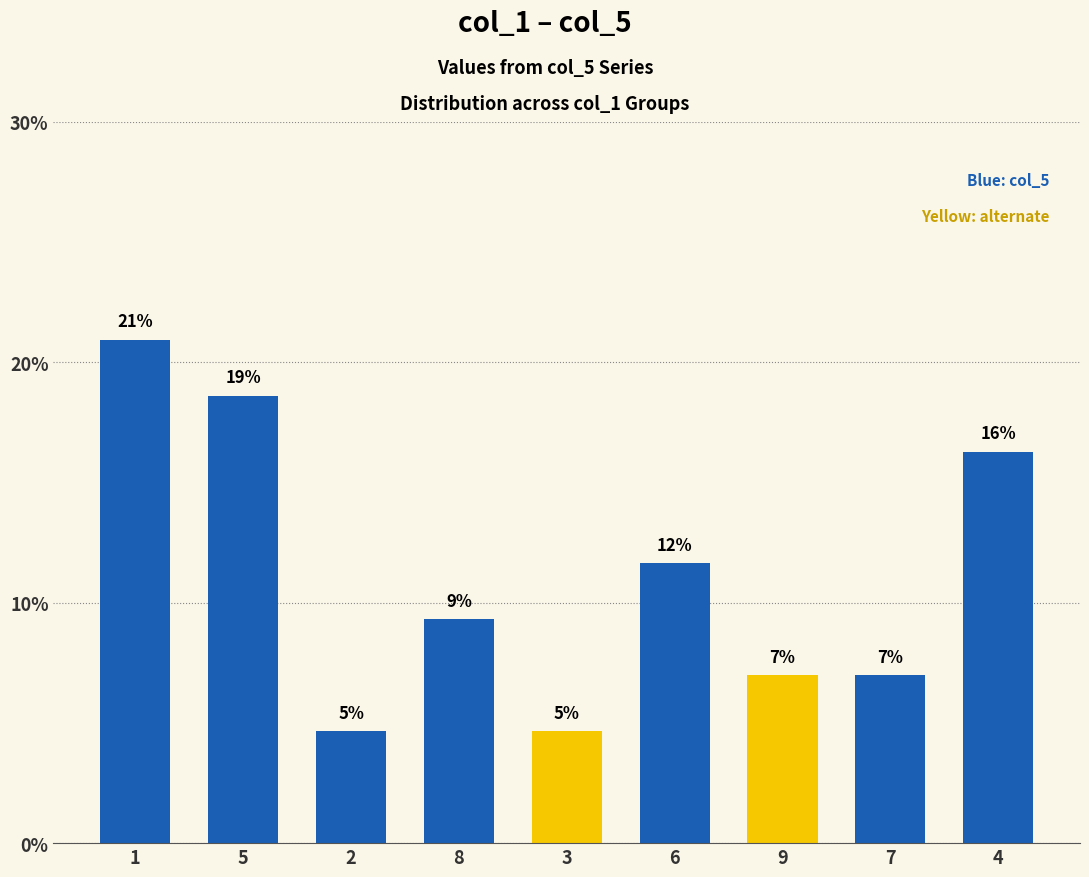

Are the bars horizontal?

No